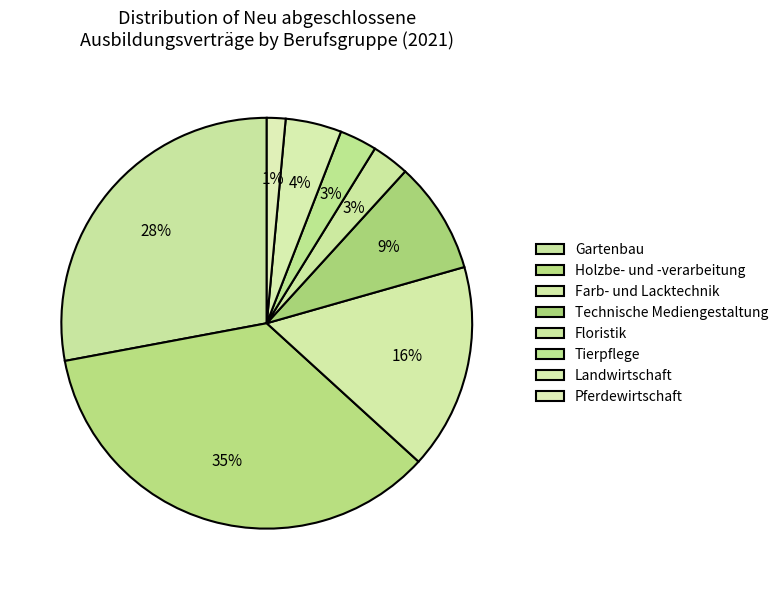

True or false: Pferdewirtschaft accounts for 1% of the total.

True